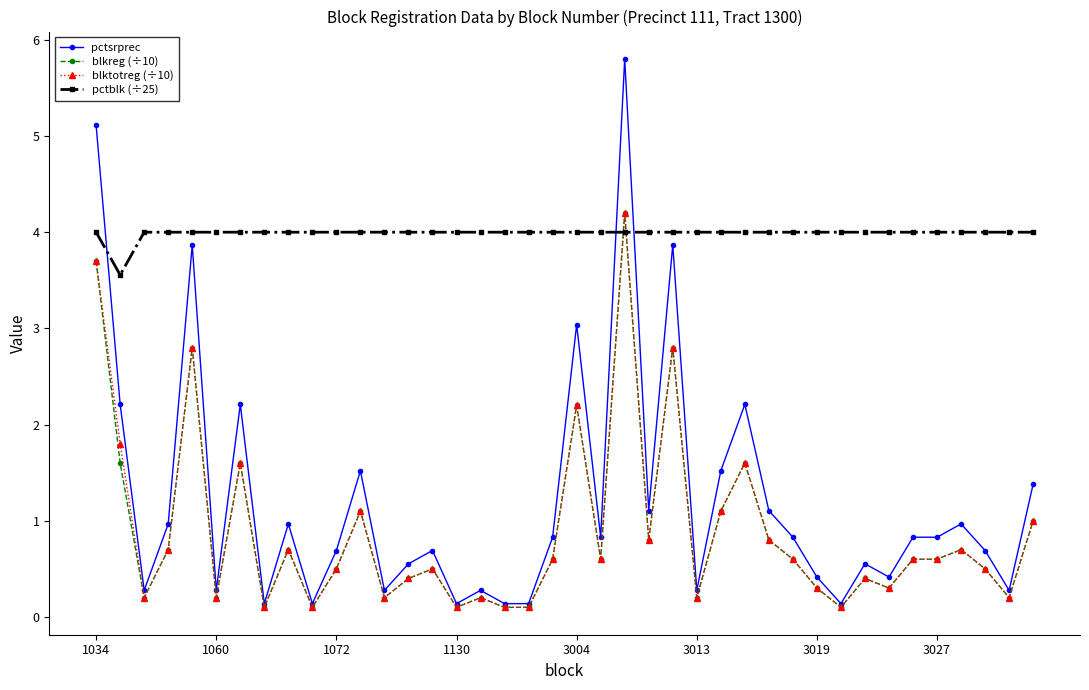

What is the sum of all blktotreg (÷10) values?

35.3